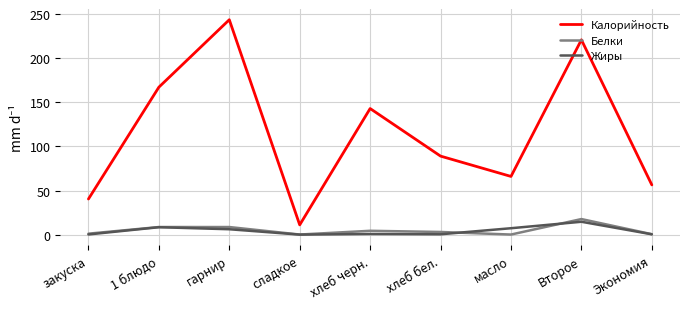

How many lines are shown in the chart?

3